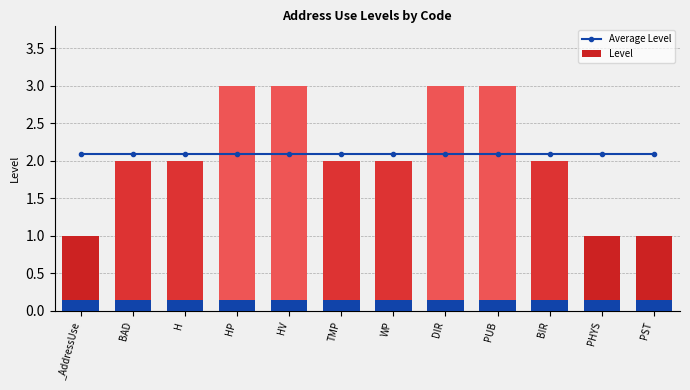

How many groups of bars are there?

12